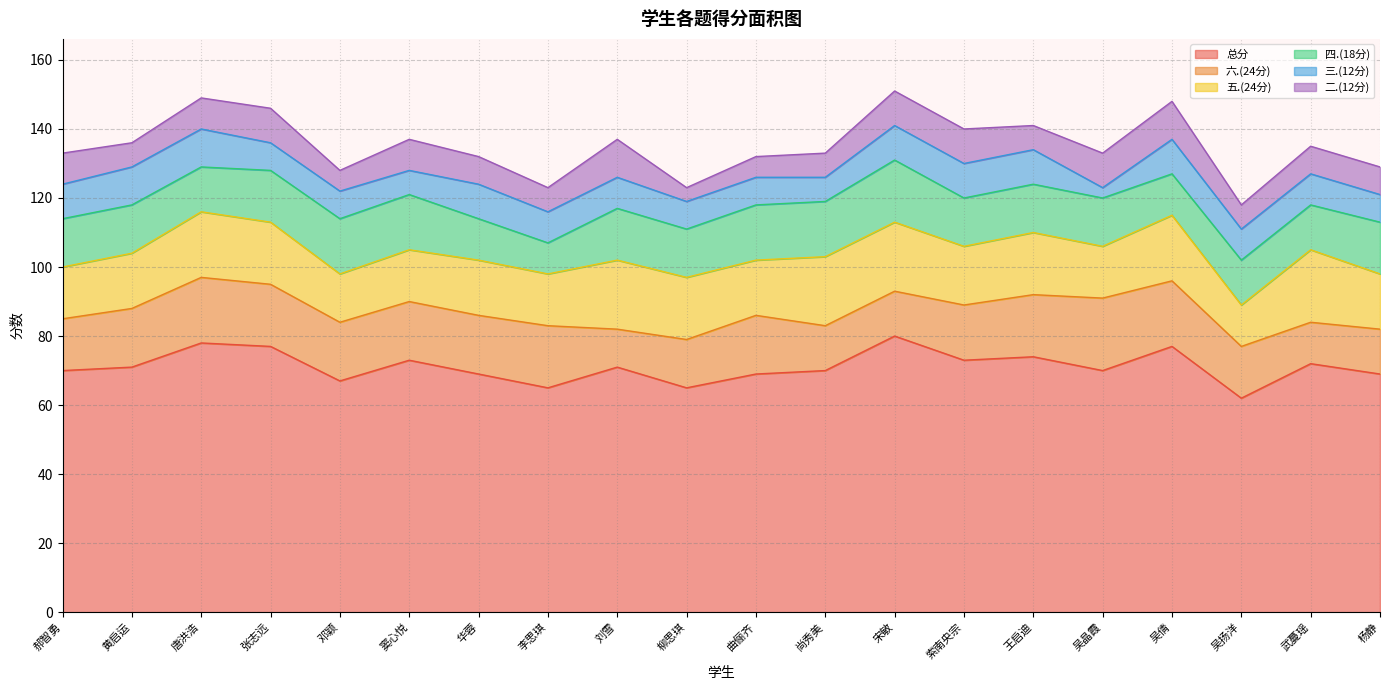

What is the sum of all 六.(24分) values?

320